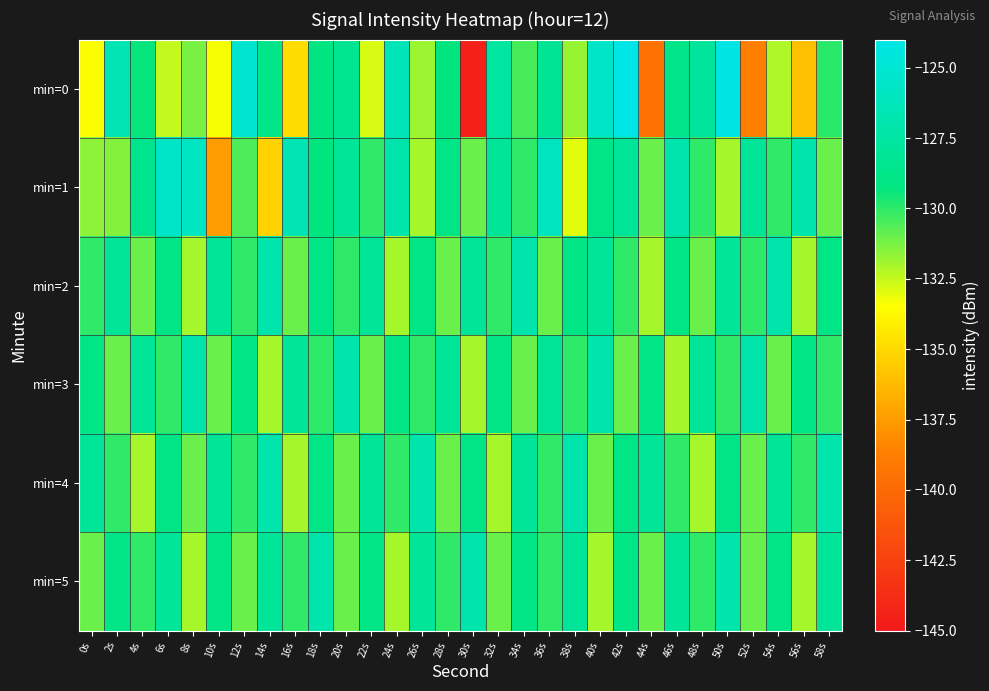

Reading left to right, list all the values displayed in this chart.

min=0: 0s=-133.4	2s=-126.7	4s=-129.4	6s=-132.5	8s=-131.2	10s=-133.3	12s=-125.2	14s=-128.8	16s=-134.9	18s=-129.2	20s=-128.5	22s=-132.9	24s=-126.4	26s=-131.8	28s=-129.3	30s=-144.5	32s=-127.7	34s=-130.5	36s=-128.2	38s=-131.8	40s=-125.5	42s=-124.1	44s=-139.5	46s=-128.9	48s=-127.8	50s=-124.1	52s=-138.7	54s=-132.2	56s=-136.0	58s=-129.9
min=1: 0s=-131.6	2s=-131.4	4s=-128.5	6s=-125.6	8s=-125.8	10s=-137.5	12s=-130.5	14s=-135.3	16s=-126.6	18s=-129.3	20s=-128.0	22s=-130.0	24s=-127.0	26s=-132.0	28s=-129.0	30s=-131.0	32s=-128.0	34s=-130.0	36s=-126.0	38s=-133.0	40s=-129.0	42s=-128.0	44s=-131.0	46s=-127.0	48s=-130.0	50s=-132.0	52s=-128.0	54s=-130.0	56s=-127.0	58s=-131.0
min=2: 0s=-130.0	2s=-128.0	4s=-131.0	6s=-129.0	8s=-132.0	10s=-128.0	12s=-130.0	14s=-127.0	16s=-131.0	18s=-129.0	20s=-130.0	22s=-128.0	24s=-132.0	26s=-129.0	28s=-131.0	30s=-128.0	32s=-130.0	34s=-127.0	36s=-131.0	38s=-129.0	40s=-128.0	42s=-130.0	44s=-132.0	46s=-129.0	48s=-131.0	50s=-128.0	52s=-130.0	54s=-127.0	56s=-132.0	58s=-129.0
min=3: 0s=-129.0	2s=-131.0	4s=-128.0	6s=-130.0	8s=-127.0	10s=-131.0	12s=-129.0	14s=-132.0	16s=-128.0	18s=-130.0	20s=-127.0	22s=-131.0	24s=-129.0	26s=-130.0	28s=-128.0	30s=-132.0	32s=-129.0	34s=-131.0	36s=-128.0	38s=-130.0	40s=-127.0	42s=-131.0	44s=-129.0	46s=-132.0	48s=-128.0	50s=-130.0	52s=-127.0	54s=-131.0	56s=-129.0	58s=-130.0
min=4: 0s=-128.0	2s=-130.0	4s=-132.0	6s=-129.0	8s=-131.0	10s=-128.0	12s=-130.0	14s=-127.0	16s=-132.0	18s=-129.0	20s=-131.0	22s=-128.0	24s=-130.0	26s=-127.0	28s=-131.0	30s=-129.0	32s=-132.0	34s=-128.0	36s=-130.0	38s=-127.0	40s=-131.0	42s=-129.0	44s=-128.0	46s=-130.0	48s=-132.0	50s=-129.0	52s=-131.0	54s=-128.0	56s=-130.0	58s=-127.0
min=5: 0s=-131.0	2s=-129.0	4s=-130.0	6s=-128.0	8s=-132.0	10s=-129.0	12s=-131.0	14s=-128.0	16s=-130.0	18s=-127.0	20s=-131.0	22s=-129.0	24s=-132.0	26s=-128.0	28s=-130.0	30s=-127.0	32s=-131.0	34s=-129.0	36s=-130.0	38s=-128.0	40s=-132.0	42s=-129.0	44s=-131.0	46s=-128.0	48s=-130.0	50s=-127.0	52s=-131.0	54s=-129.0	56s=-132.0	58s=-128.0